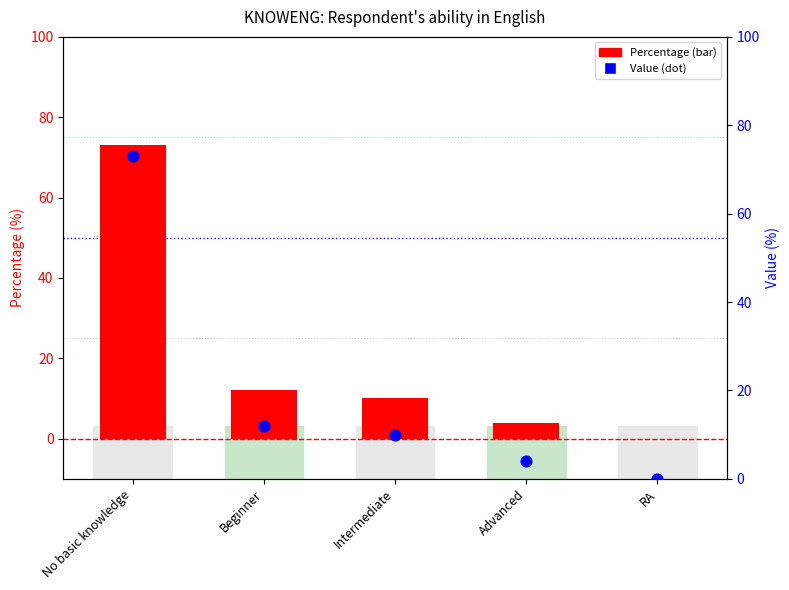

Is the value of Percentage (%) at Beginner greater than the value of Value (dot) at Advanced?

Yes